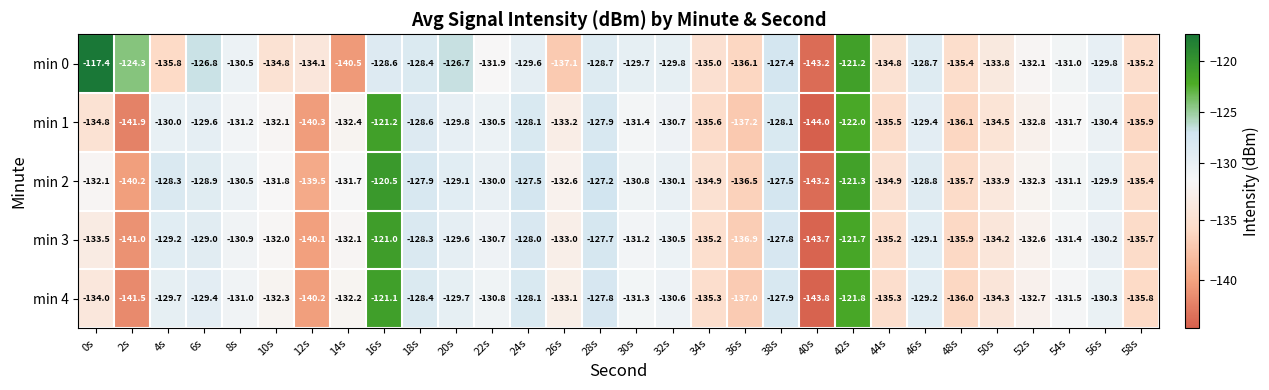

What is the greatest value displayed?

-117.4